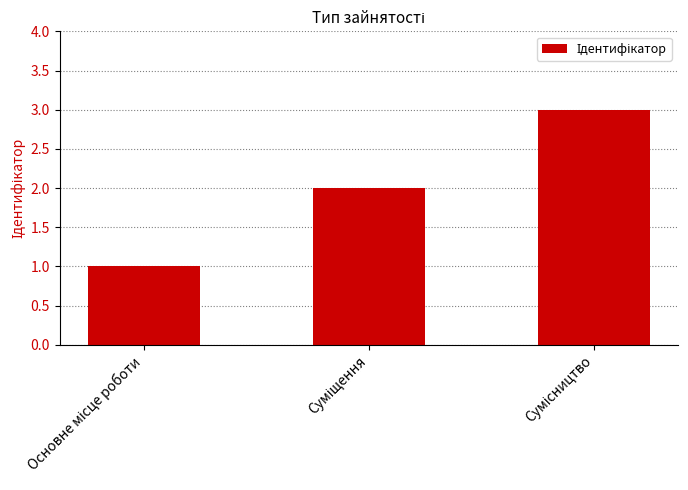

What is the maximum value shown in the chart?

3